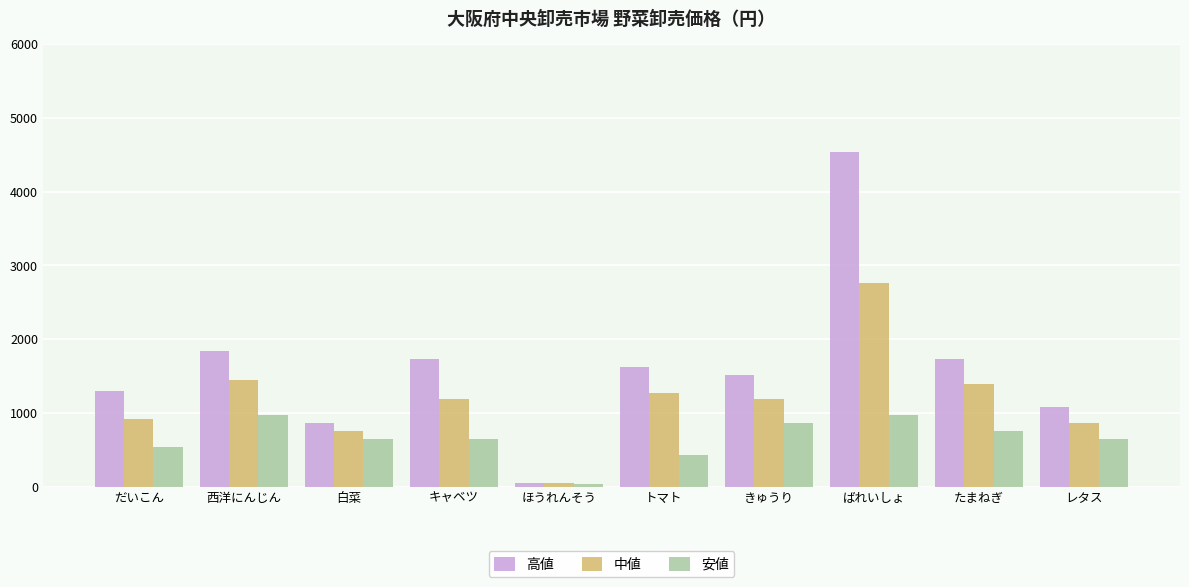

What is the greatest value displayed?

4536